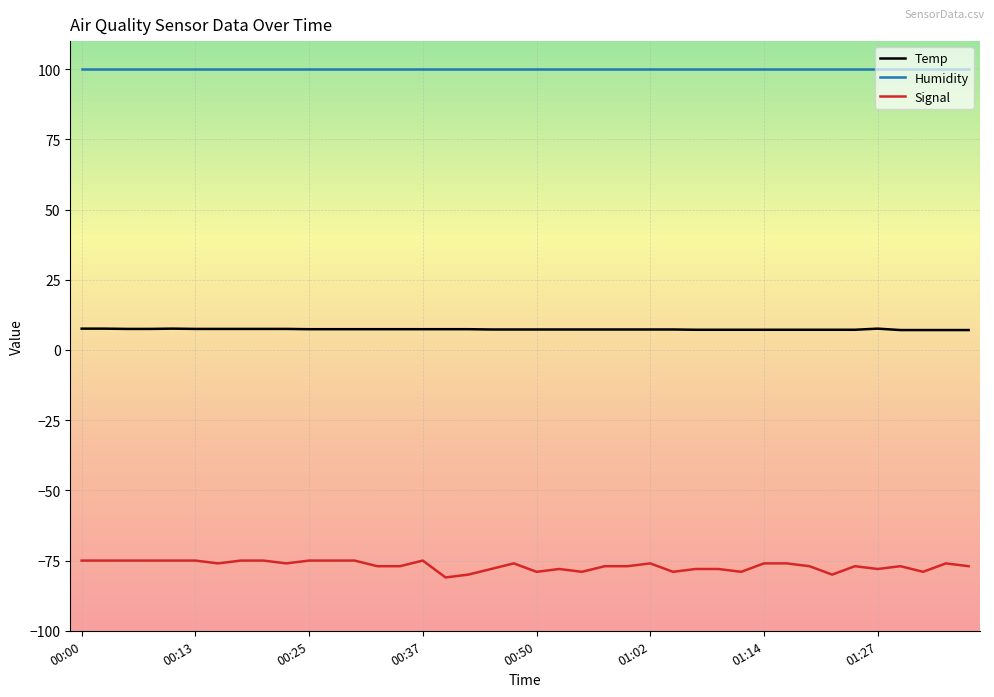

Which series has the largest range (max minus min)?

Signal